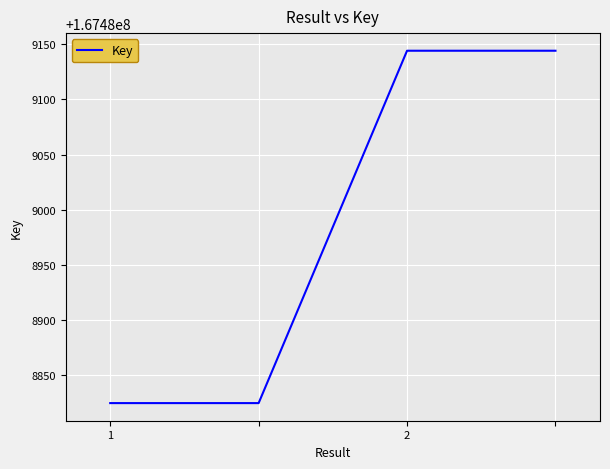

How many values are between 167488825 and 167489144?

4